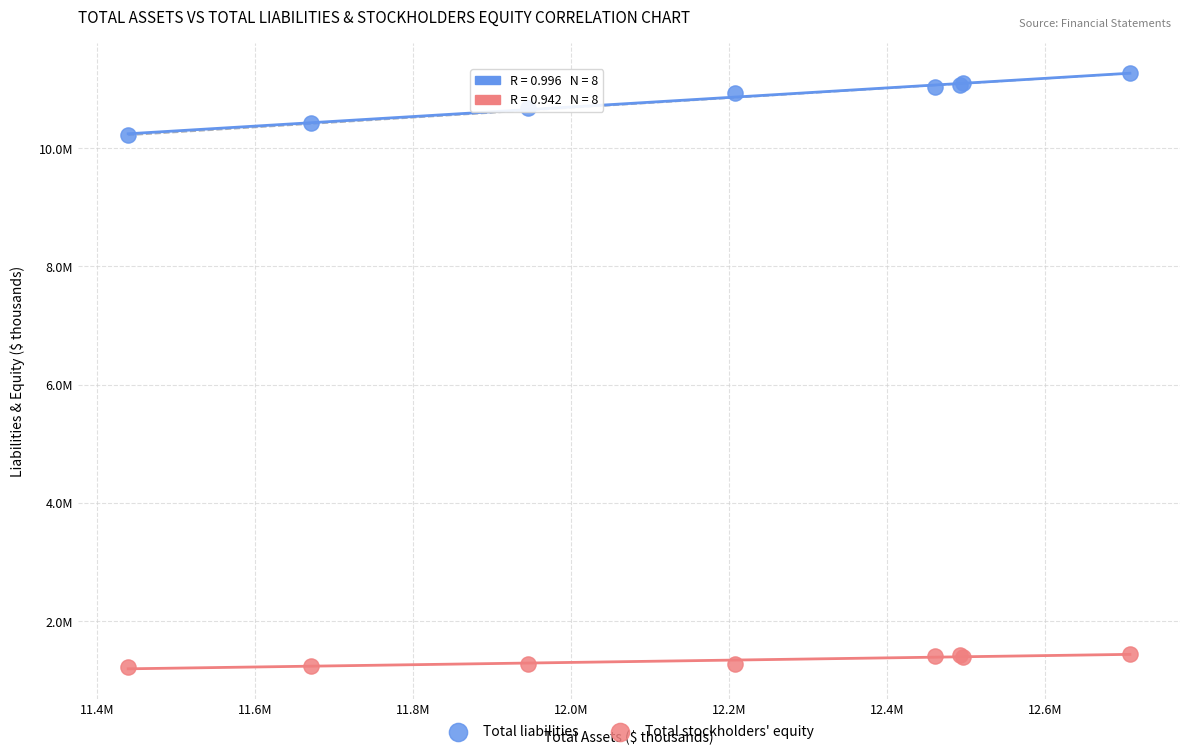

Which series reaches the minimum Y coordinate?

Total stockholders' equity